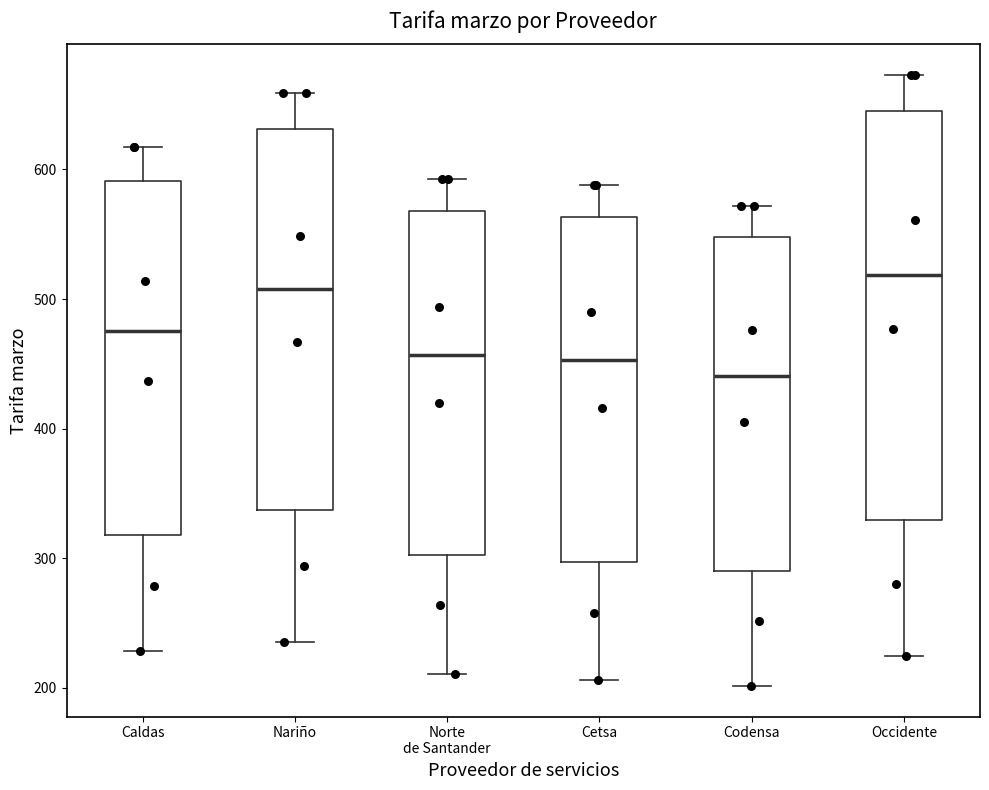

Where does the lower whisker of the box for Occidente end on the y-axis? The values are not printed on the chart, so give them approximately, as read against the axis.

220